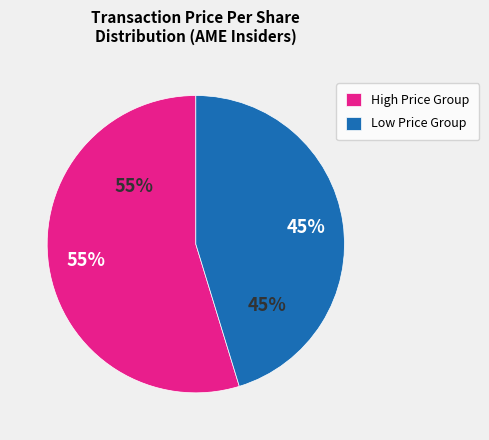

The Speranza Emanuela slice represents 22% of the pie. True or false?

False